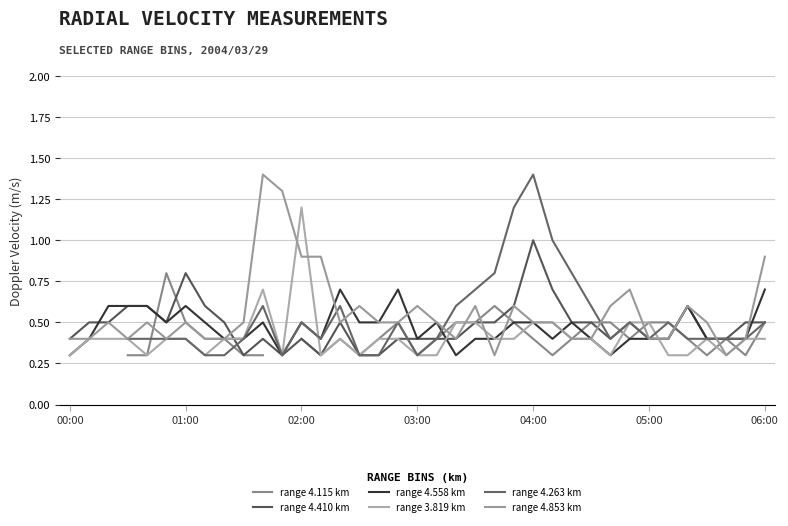

Which series has the largest range (max minus min)?

range 4.853 km